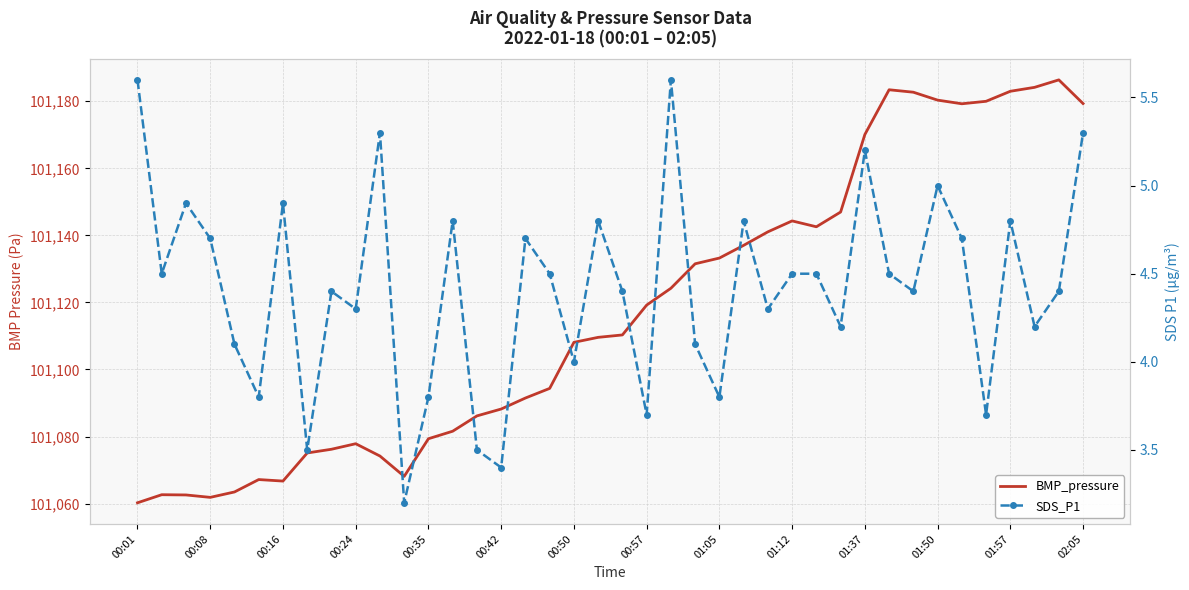

What is the value of the BMP_pressure point at the 20th from the left?

101109.6